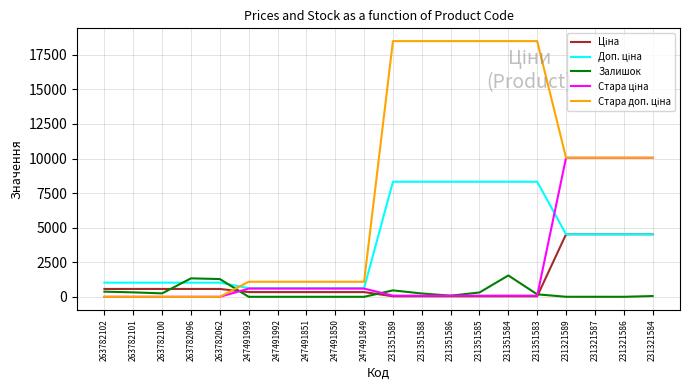

What is the total value across all series at 263782096?

2927.2